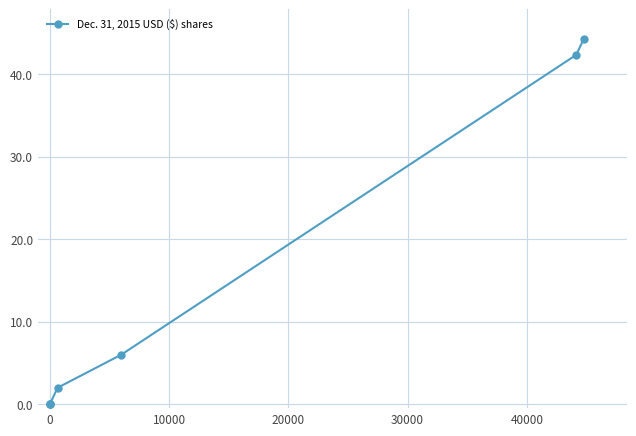

Does the chart display data point markers on the line(s)?

Yes